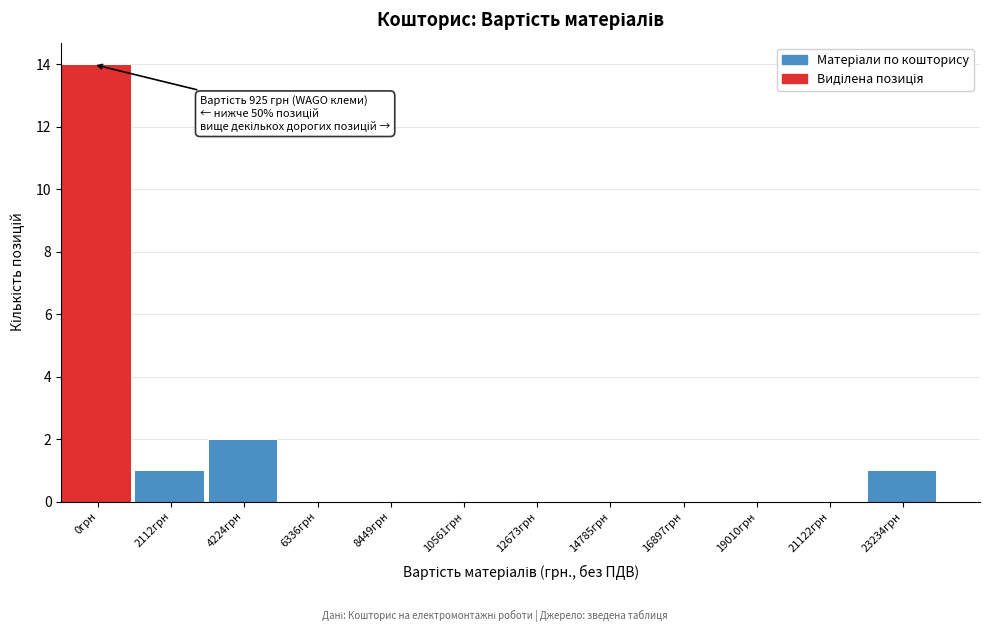

Reading left to right, list all the values displayed in this chart.

0грн=14	2112грн=1	4224грн=2	6336грн=0	8449грн=0	10561грн=0	12673грн=0	14785грн=0	16897грн=0	19010грн=0	21122грн=0	23234грн=1